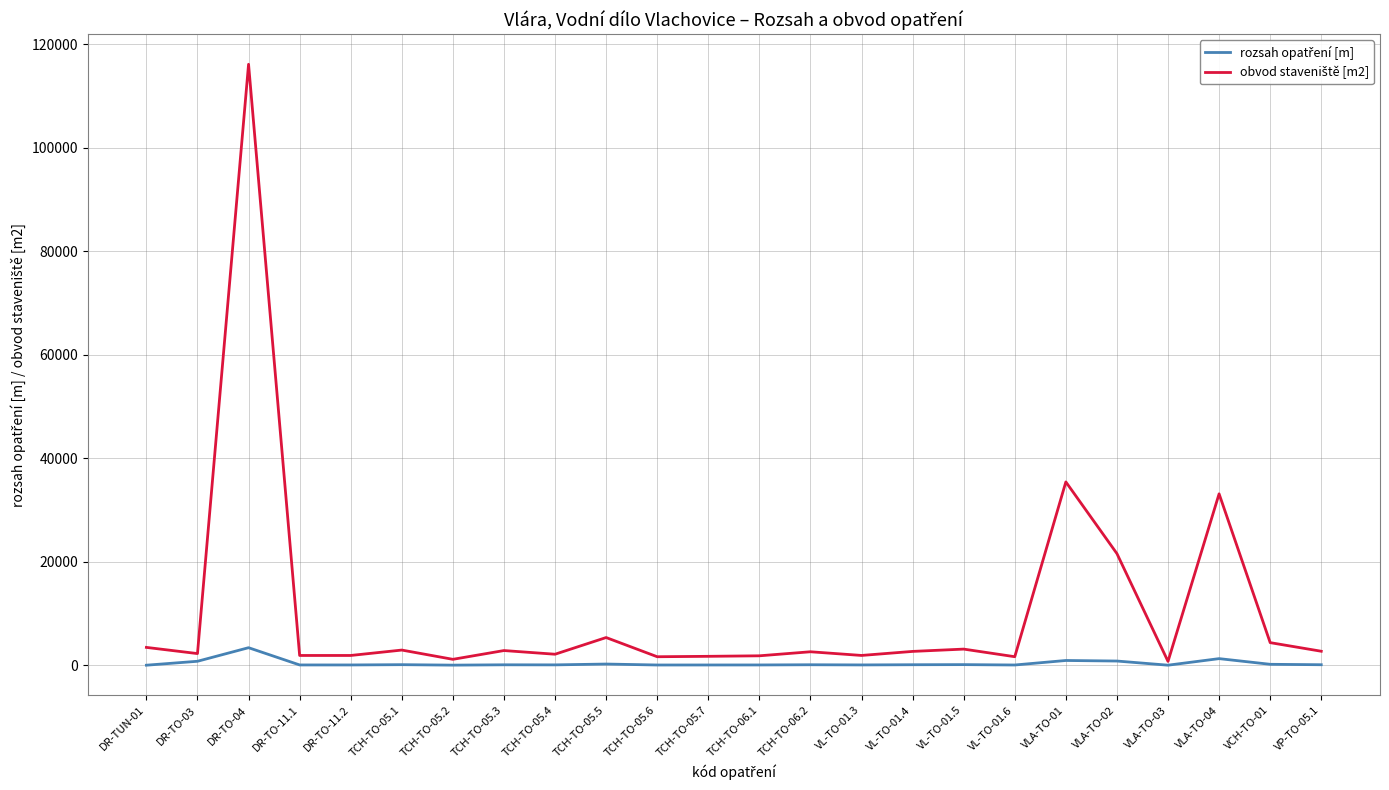

Which category has the highest value across all series?

DR-TO-04